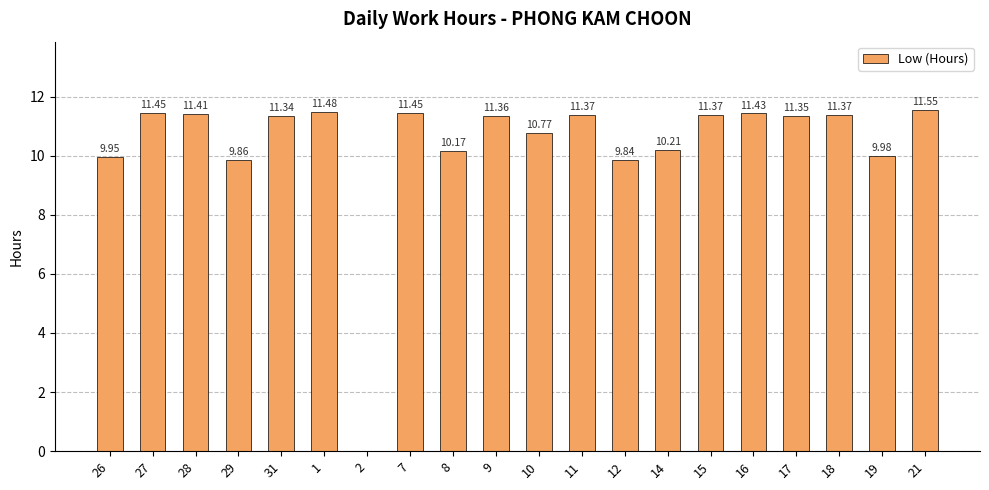

Which has a higher value, 19 or 8?

8